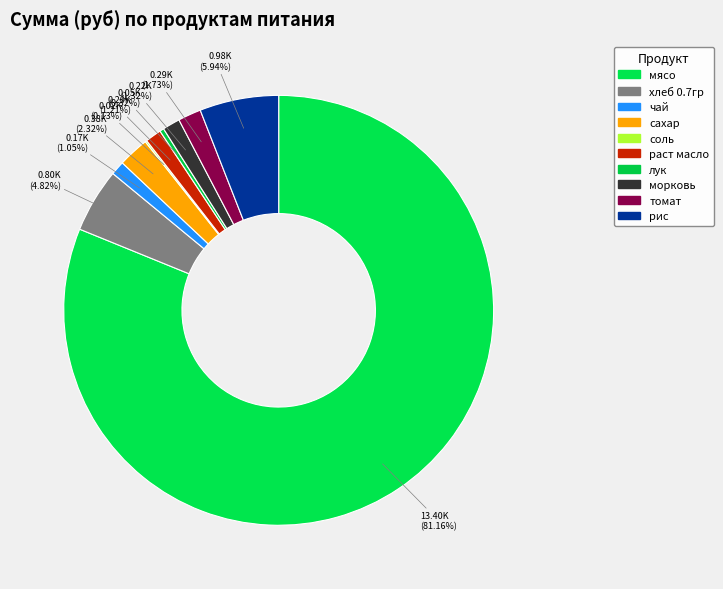

True or false: раст масло accounts for 11% of the total.

False